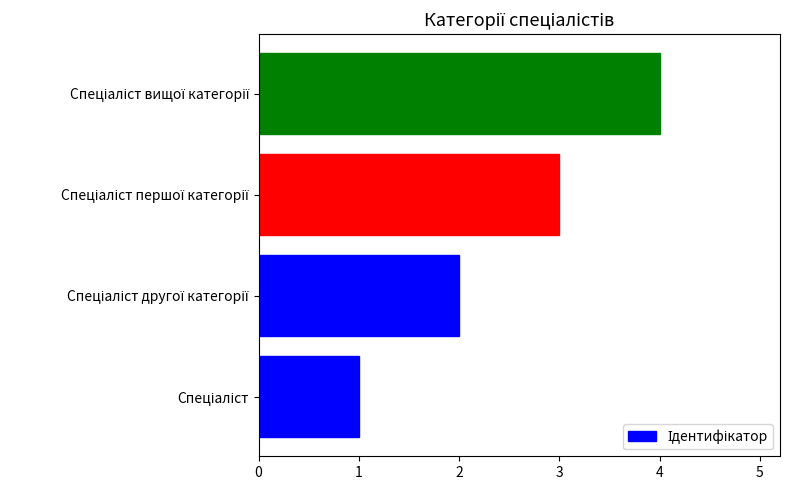

What is the sum of all values?

10